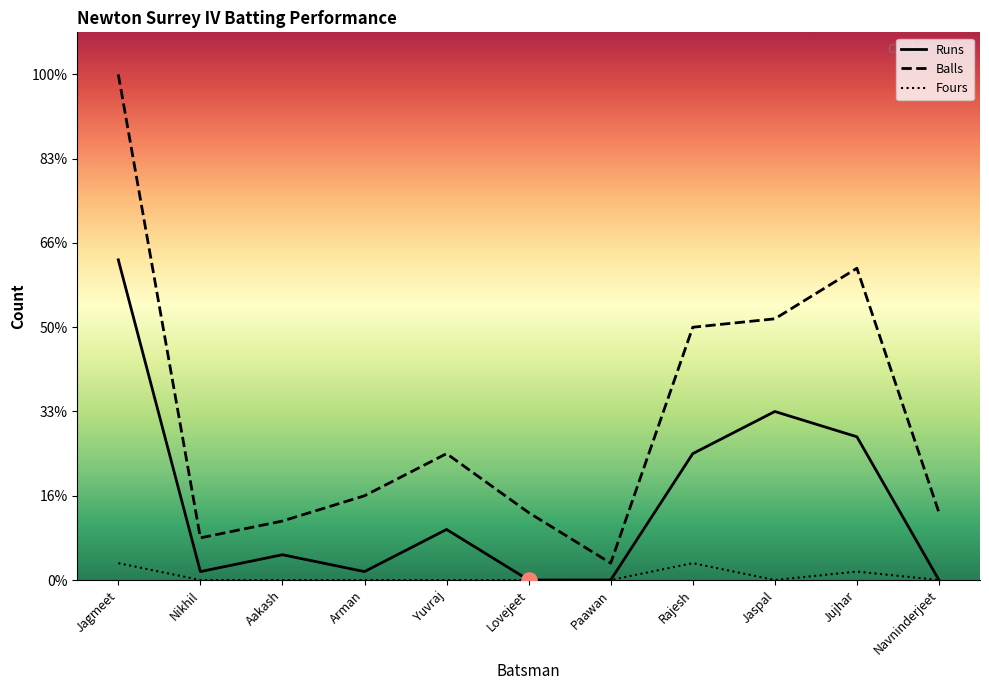

Which series has the largest total across all categories?

Balls